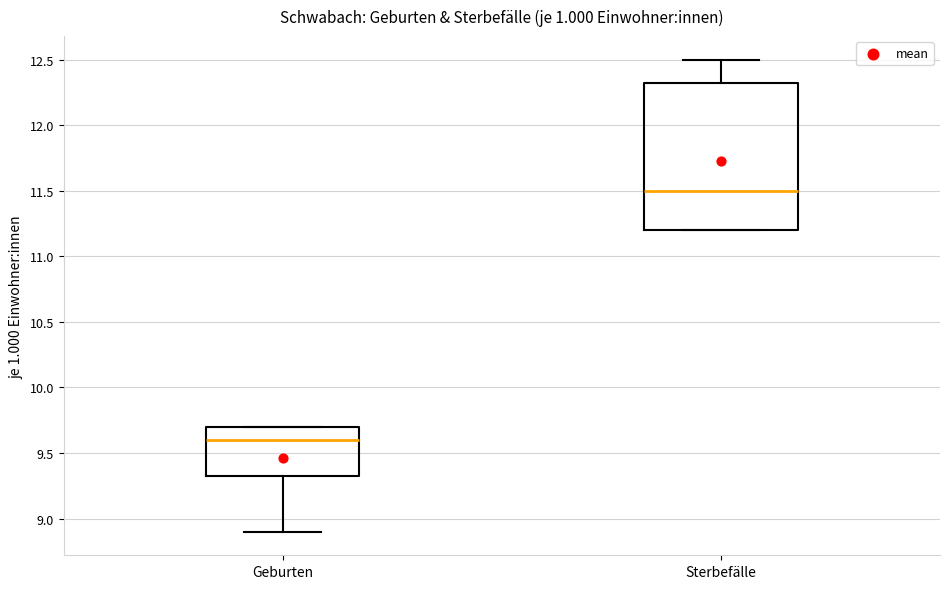

Where does the median line of the box for Geburten sit on the y-axis? The values are not printed on the chart, so give them approximately, as read against the axis.

9.60